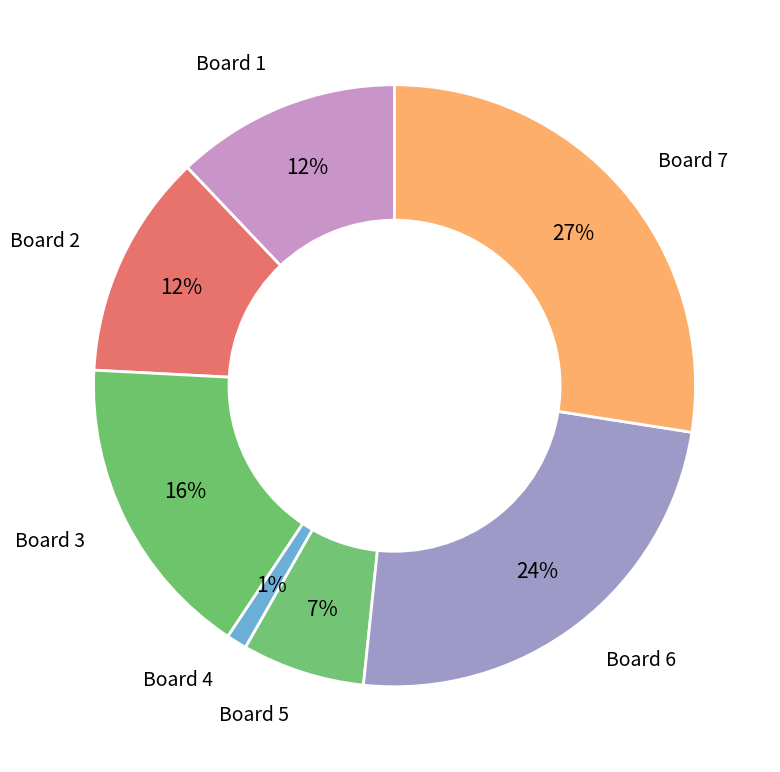

How many slices are in this pie chart?

7